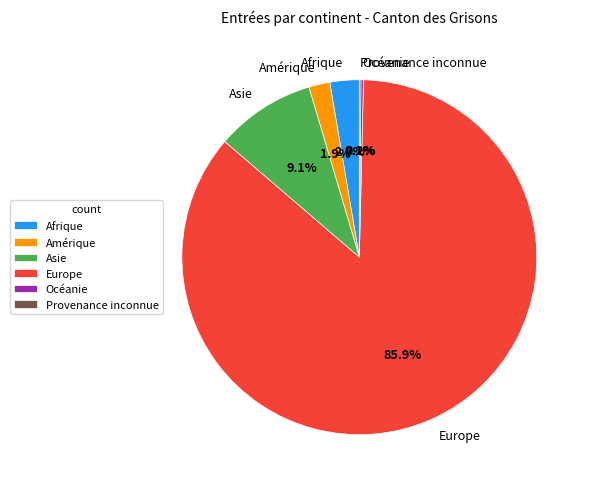

What is the majority slice?

Europe